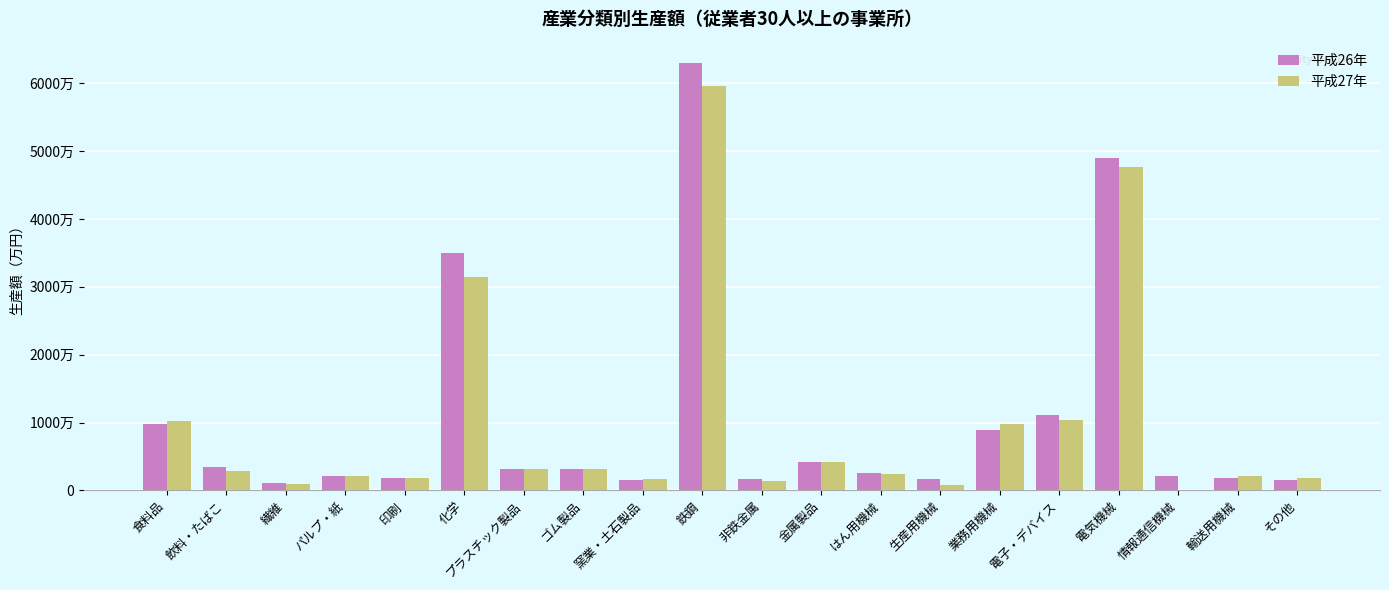

At which label is 平成26年 closest to 32022126?

化学